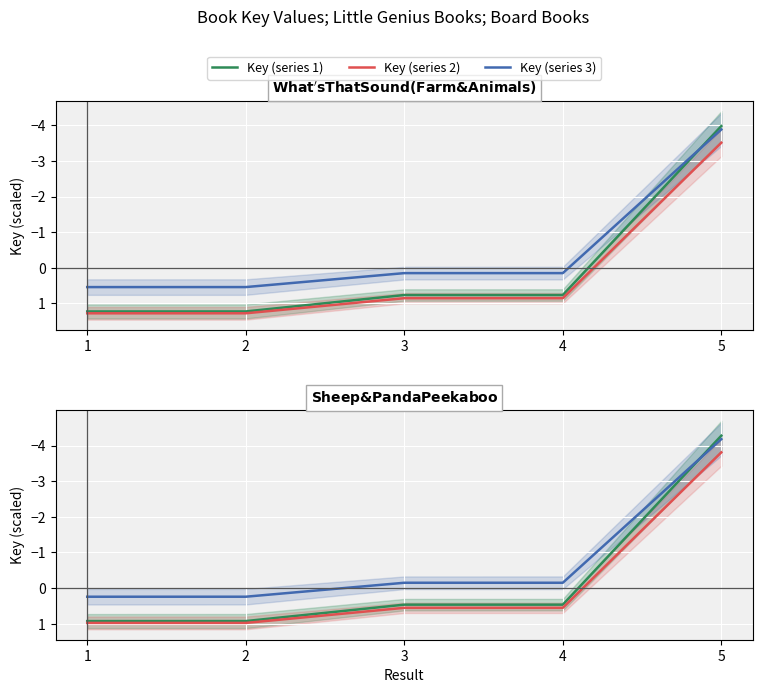

Does the chart display data point markers on the line(s)?

No